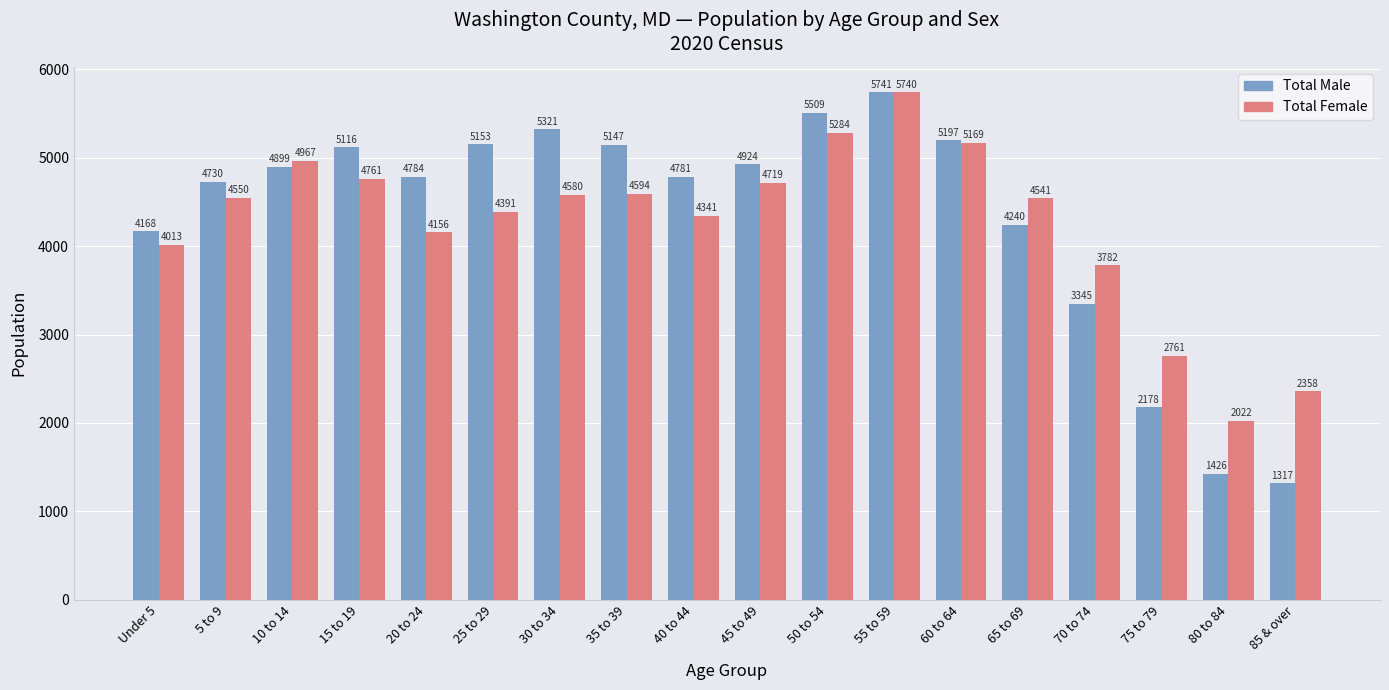

Reading left to right, transcribe all the data shown in this chart.

Total Male: 4168	4730	4899	5116	4784	5153	5321	5147	4781	4924	5509	5741	5197	4240	3345	2178	1426	1317
Total Female: 4013	4550	4967	4761	4156	4391	4580	4594	4341	4719	5284	5740	5169	4541	3782	2761	2022	2358